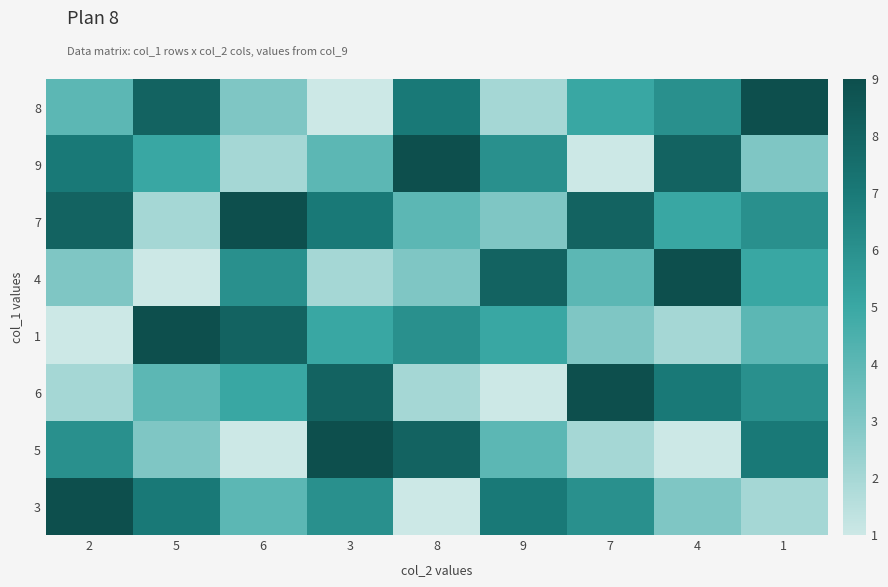

Rank the series by their maximum value, from lowest to highest.

8, 9, 7, 4, 1, 6, 5, 3